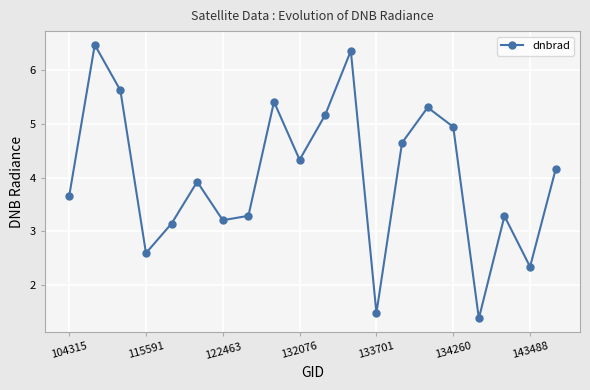

What is the greatest value displayed?

6.5